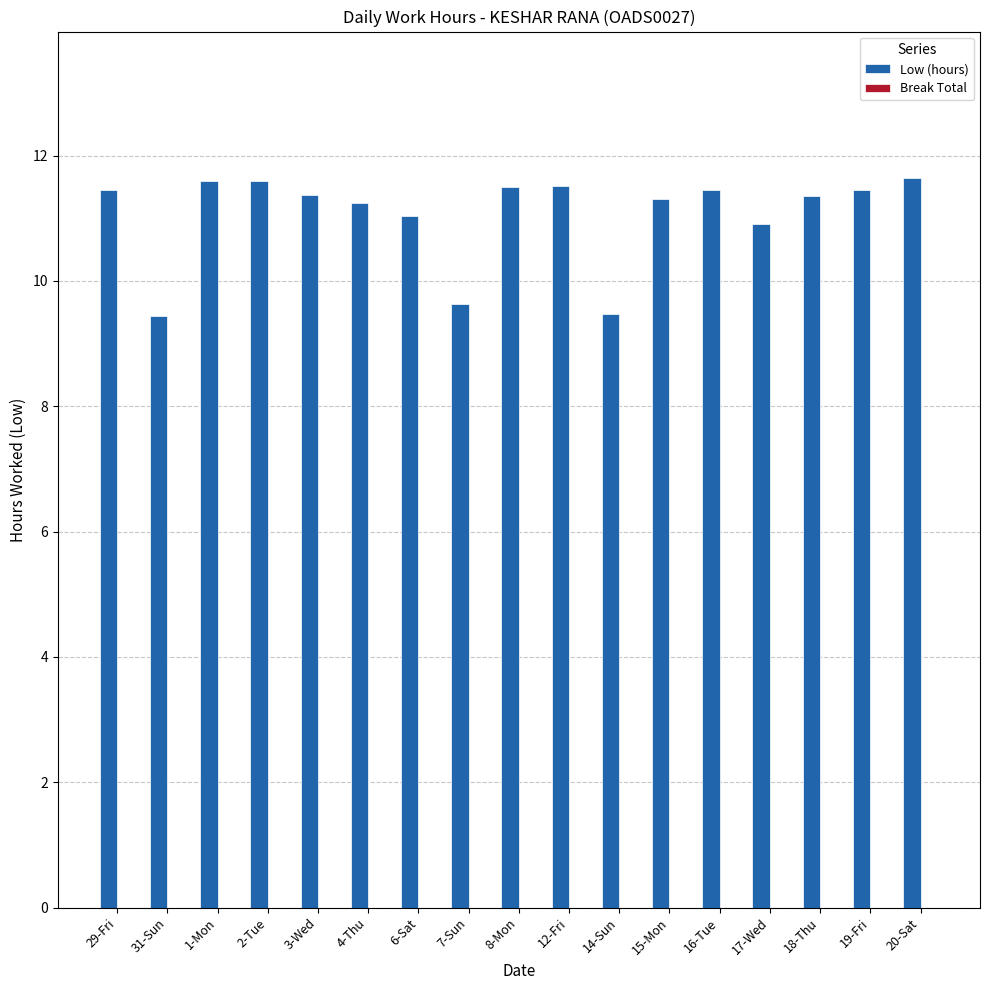

What is the greatest value displayed?

11.7